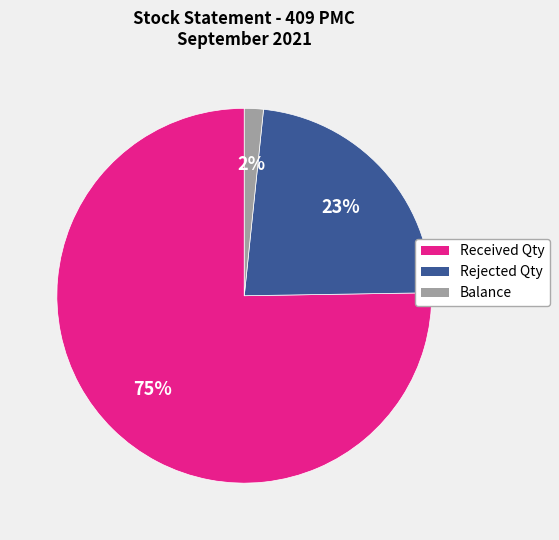

Count the number of slices in the pie.

3